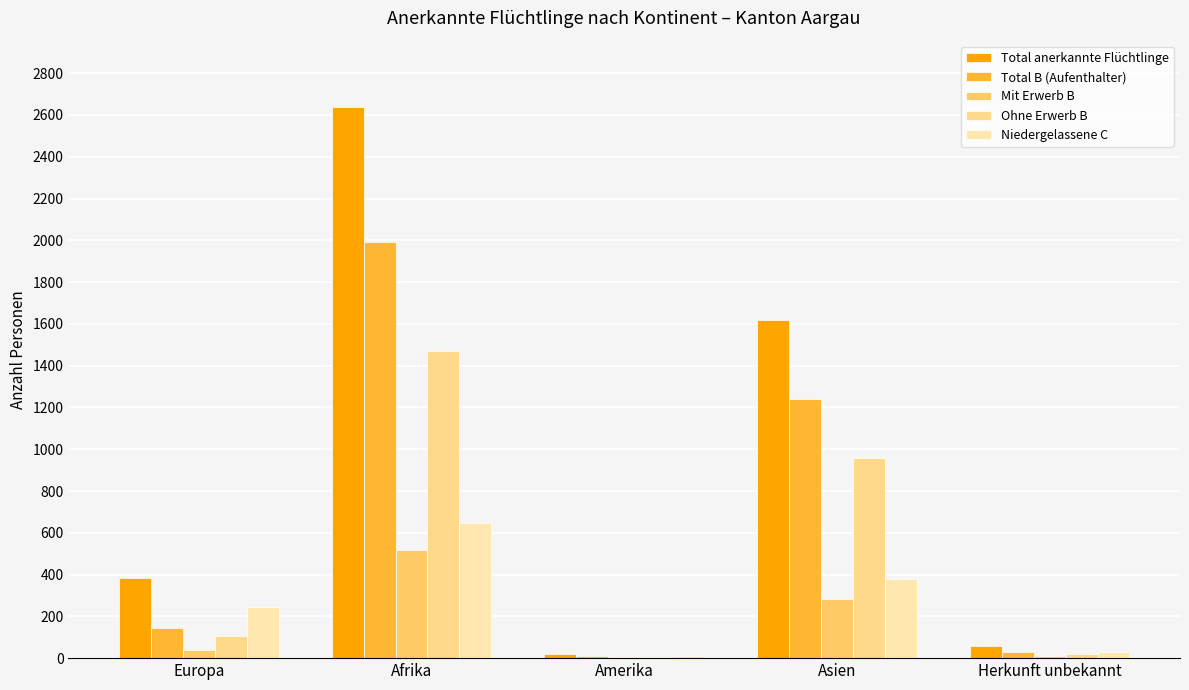

What is the spread (max minus min) of values at Amerika?

17